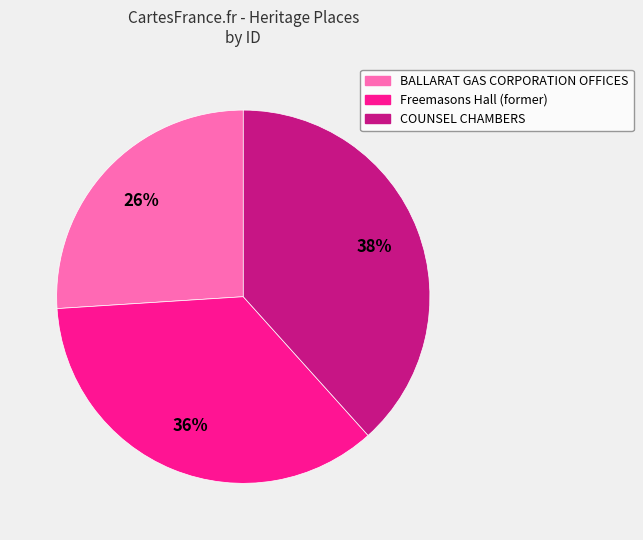

Is it true that Freemasons Hall (former) is 43% of the pie?

False